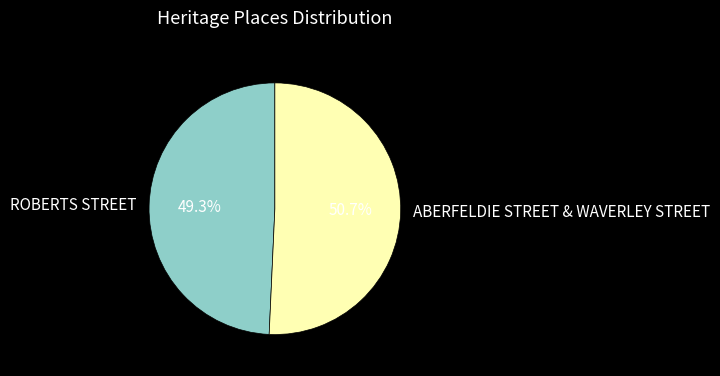

Does any single category account for the majority?

Yes